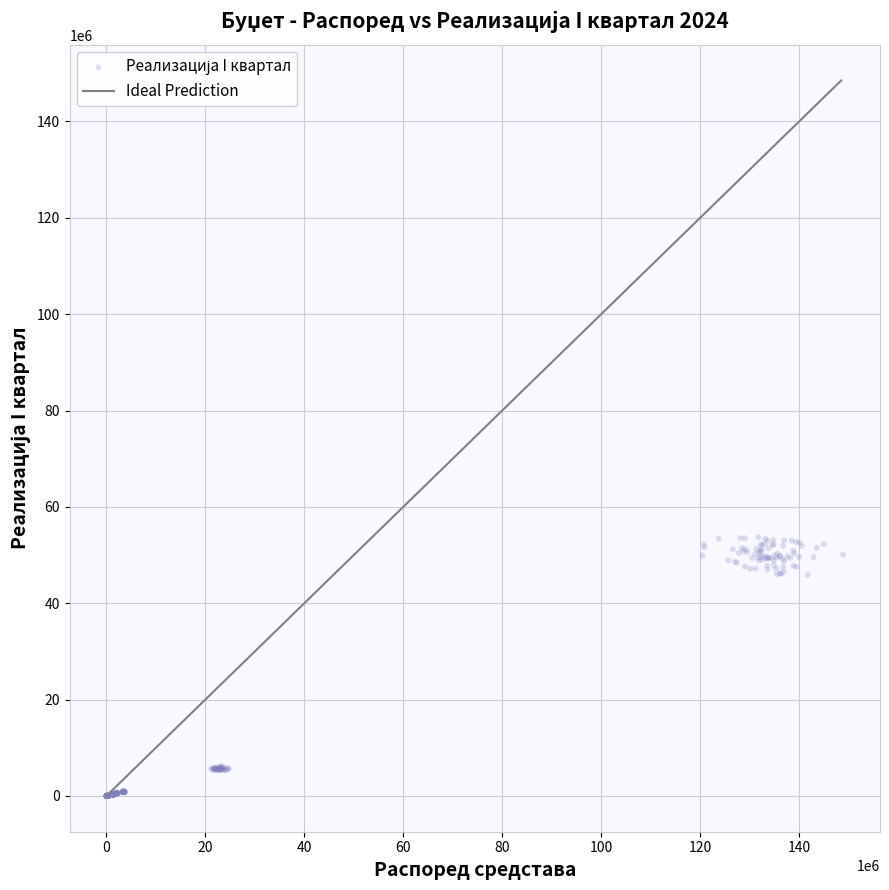

What is the range of Y values (max minus min)?

53704556.4